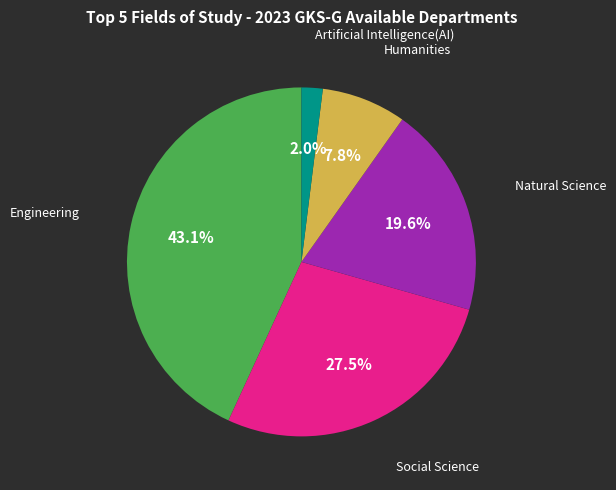

Is there any slice that represents more than half of the pie?

No